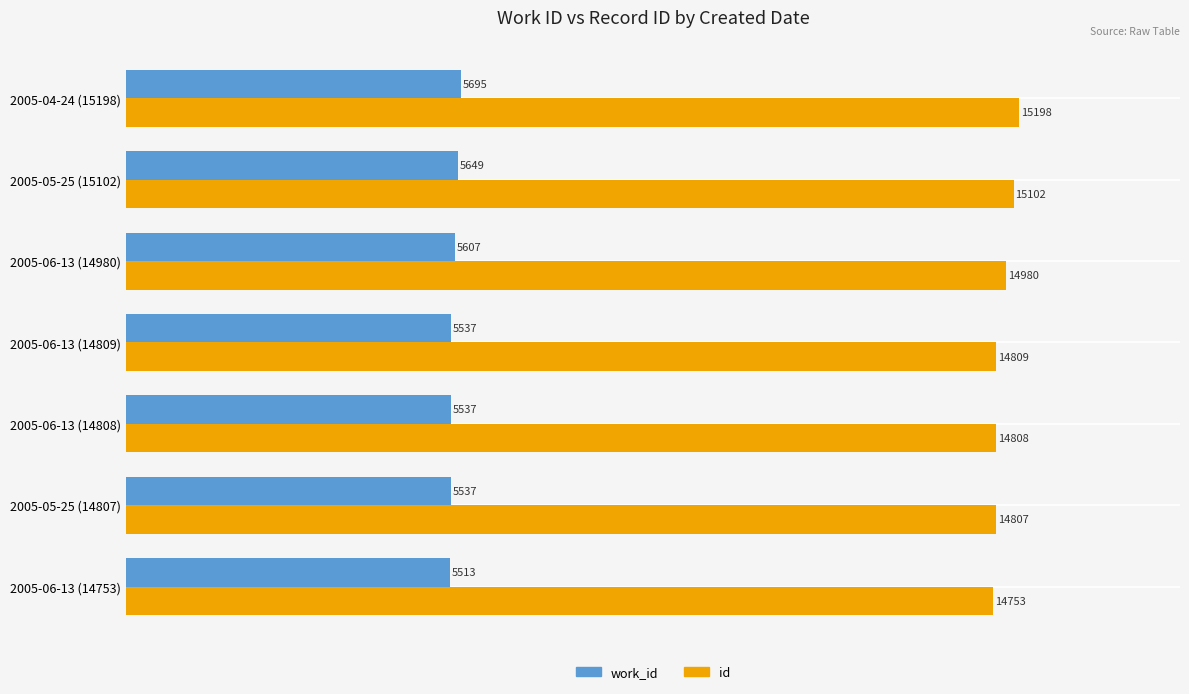

What is the smallest value displayed?

5513